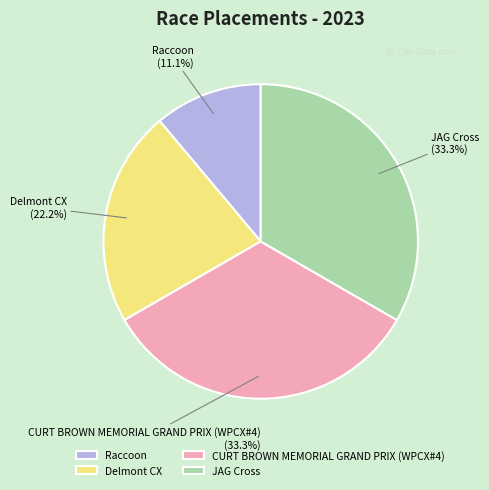

Is it true that Delmont CX is 22% of the pie?

True